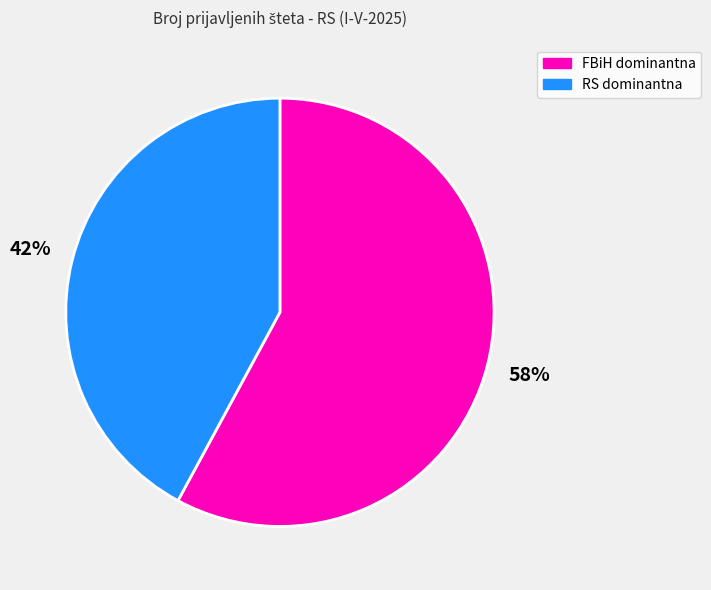

How many segments does this pie chart have?

2